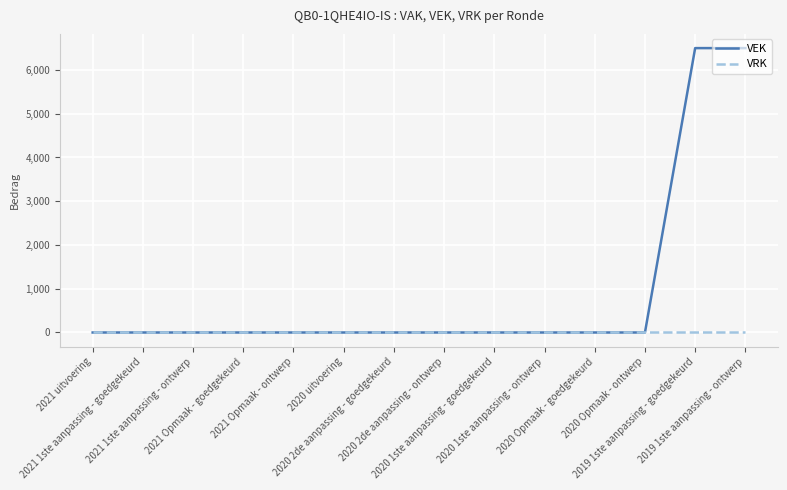

Which series has the widest spread of values?

VEK